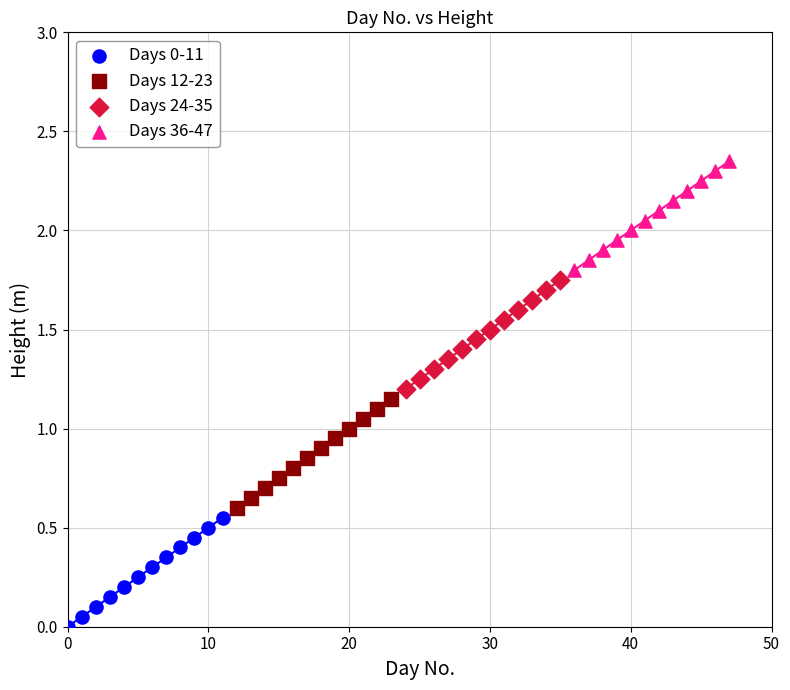

Which series reaches the maximum Y coordinate?

Days 36-47